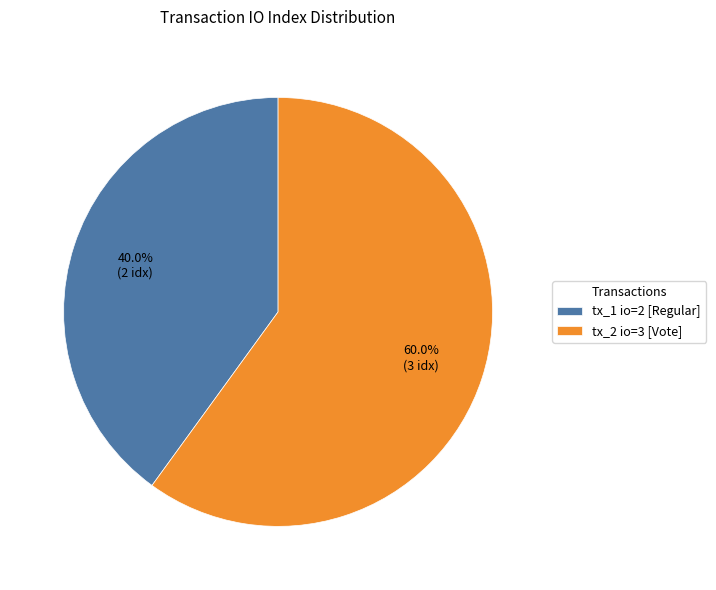

True or false: tx_1 io=2 accounts for 48% of the total.

False